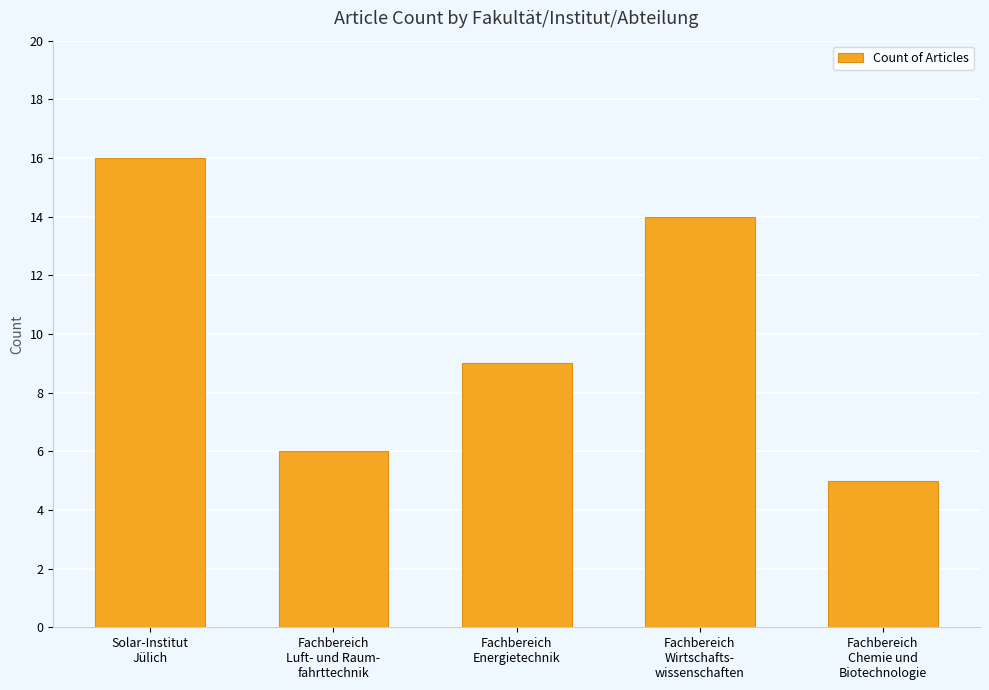

What is the label of the 2nd bar from the left?

Fachbereich
Luft- und Raum-
fahrttechnik